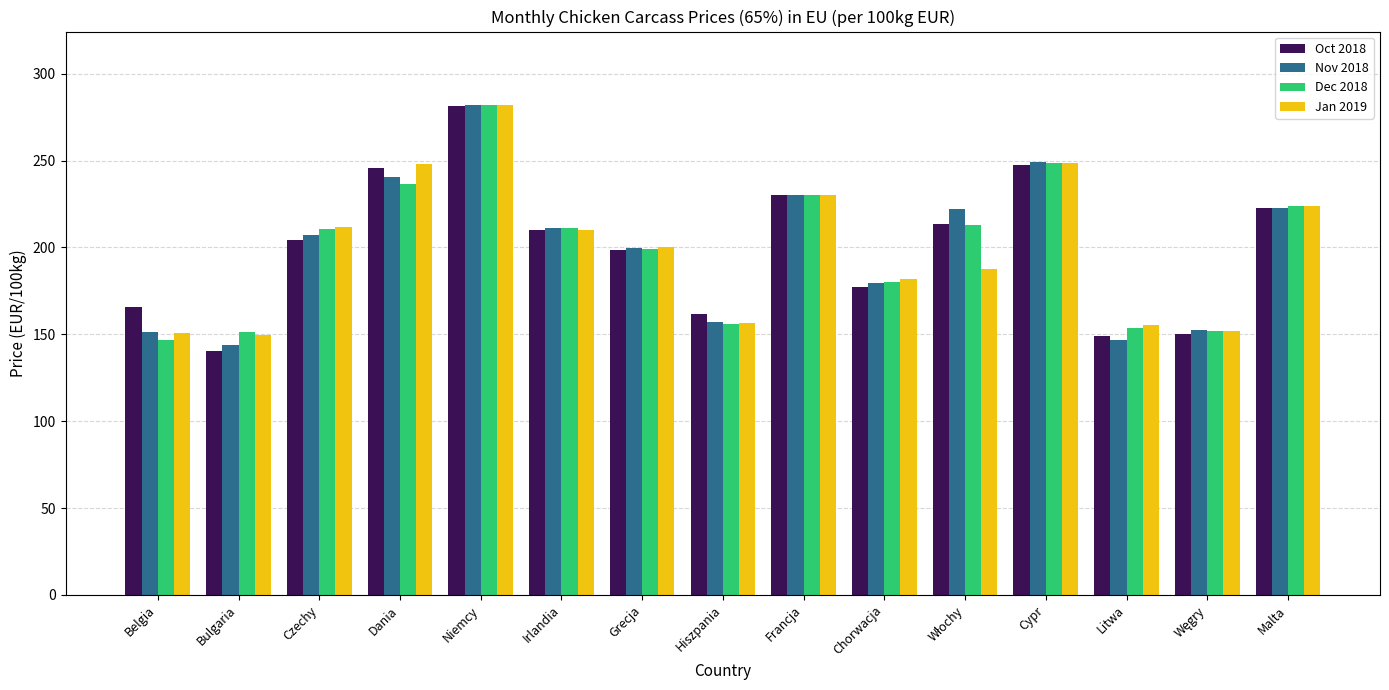

What is the minimum value shown in the chart?

140.4